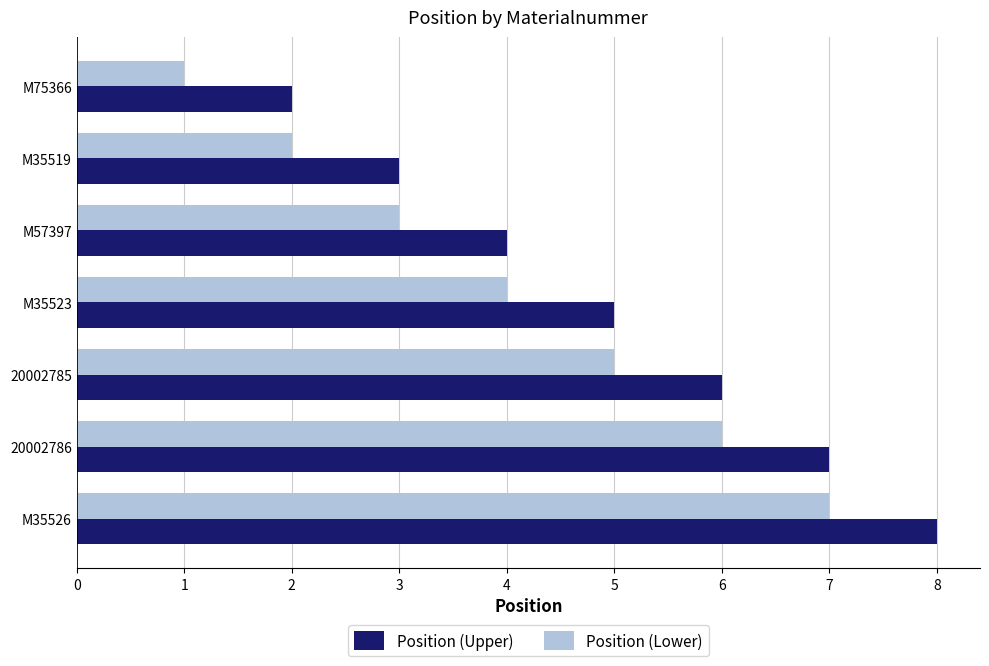

What is the greatest value displayed?

8